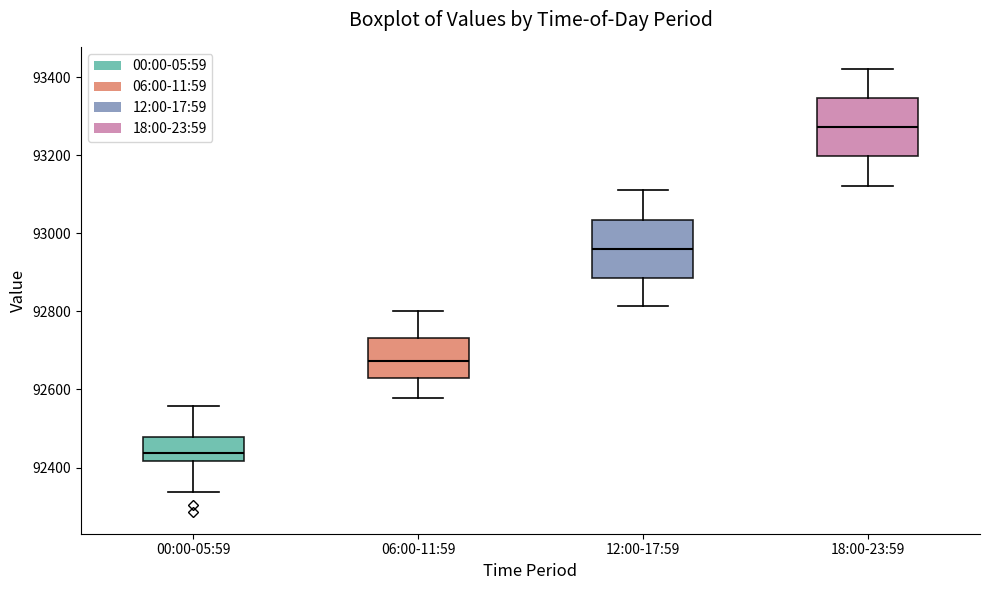

Reading left to right, read every box against the y-axis: the position of its median line, the range the box covers, and the ends of its whiskers. The values are not printed on the chart, so give them approximately, as read against the axis.

00:00-05:59: median 92440, box 92420 to 92480, whiskers 92340 to 92560
06:00-11:59: median 92680, box 92640 to 92740, whiskers 92580 to 92800
12:00-17:59: median 92960, box 92880 to 93040, whiskers 92820 to 93120
18:00-23:59: median 93280, box 93200 to 93340, whiskers 93120 to 93420